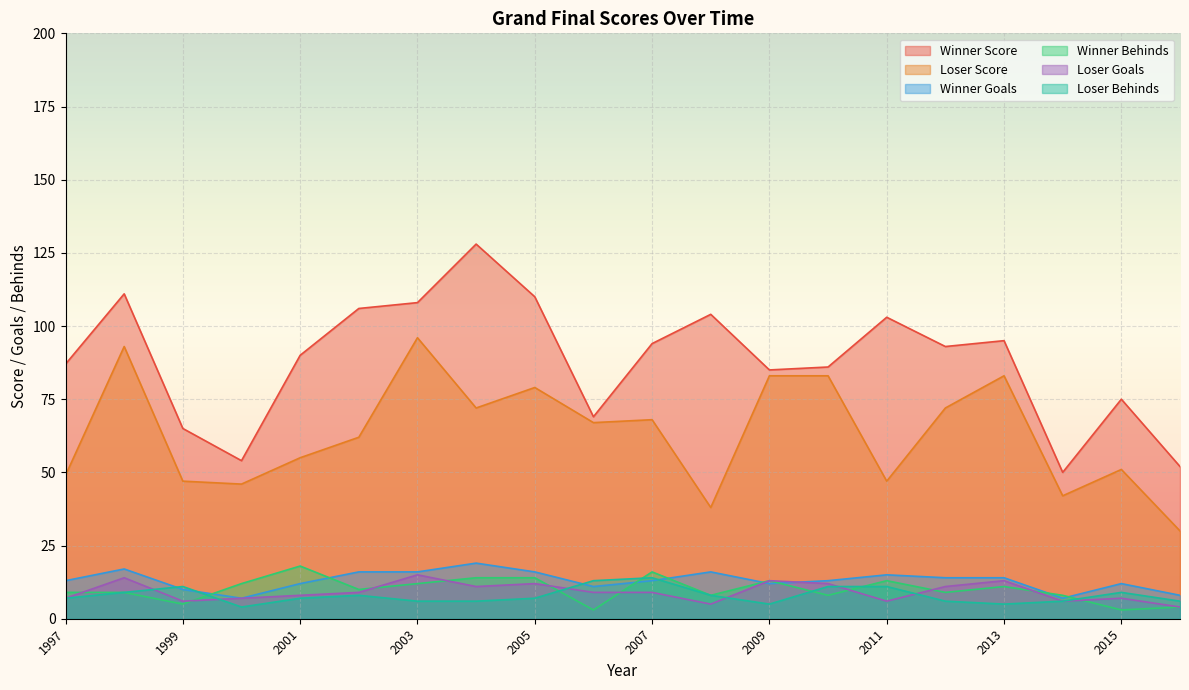

How many values in the Winner Behinds series are below 10?

10